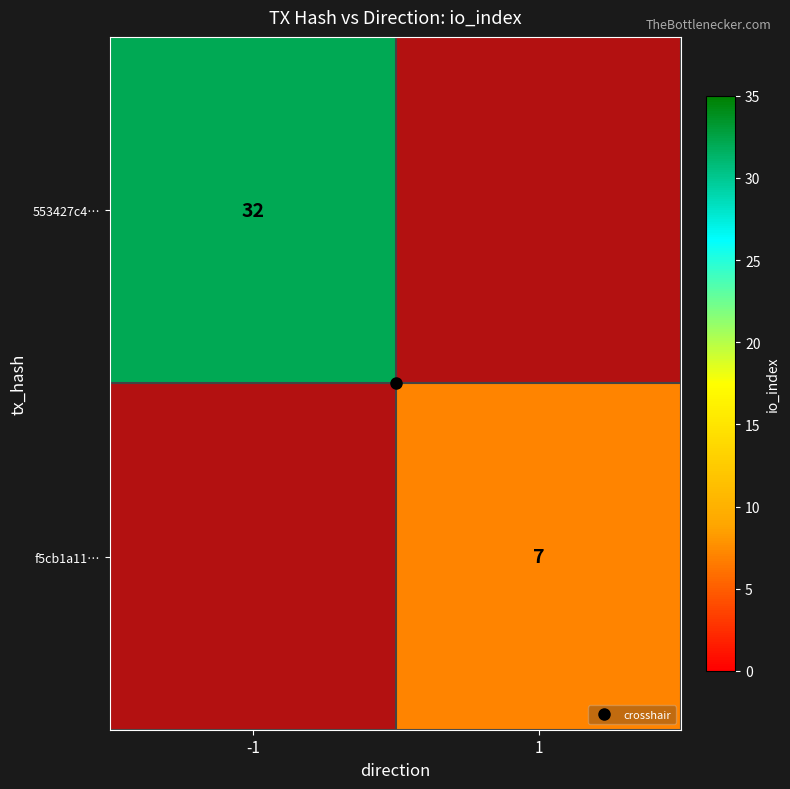

Which category has the highest value across all series?

-1